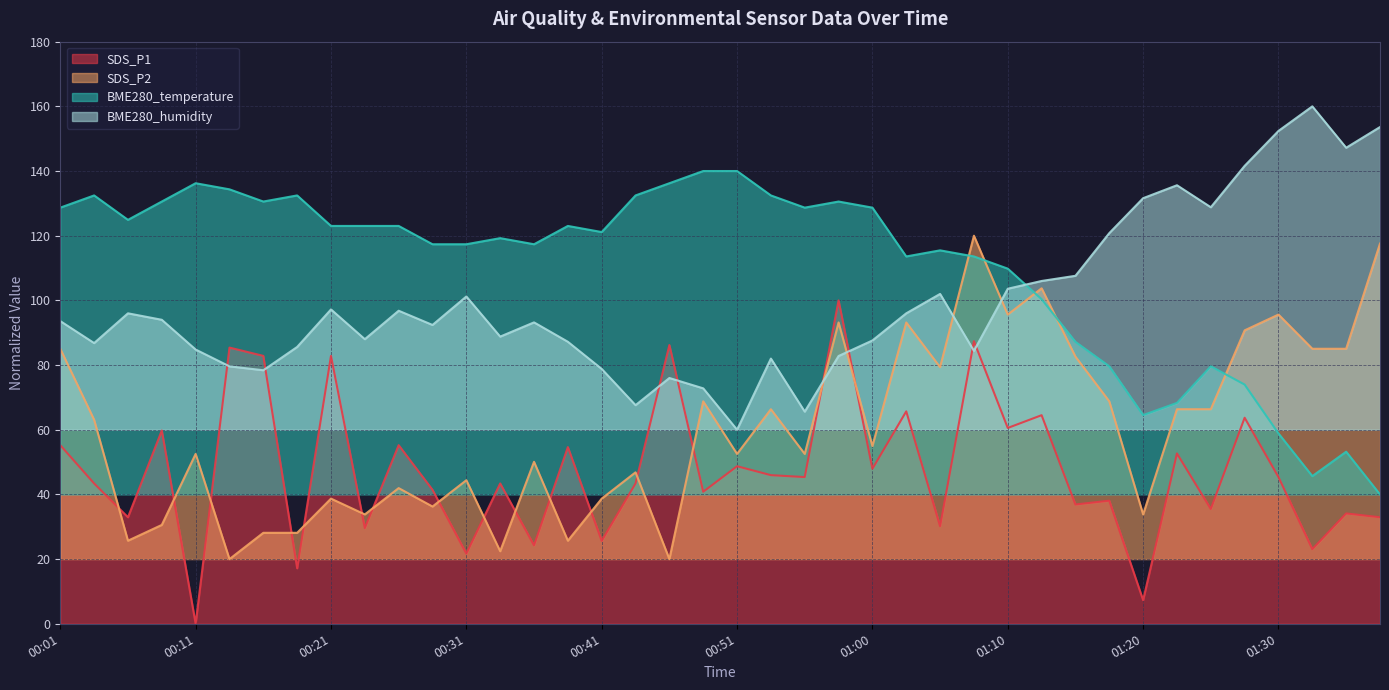

After their last crossing, which series has the higher values: SDS_P1 or SDS_P2?

SDS_P2